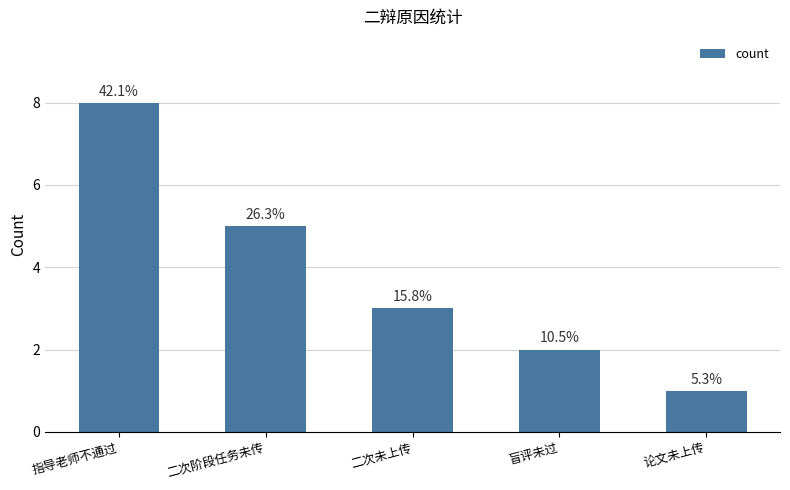

True or false: the data shows 2 at 盲评未过.

True